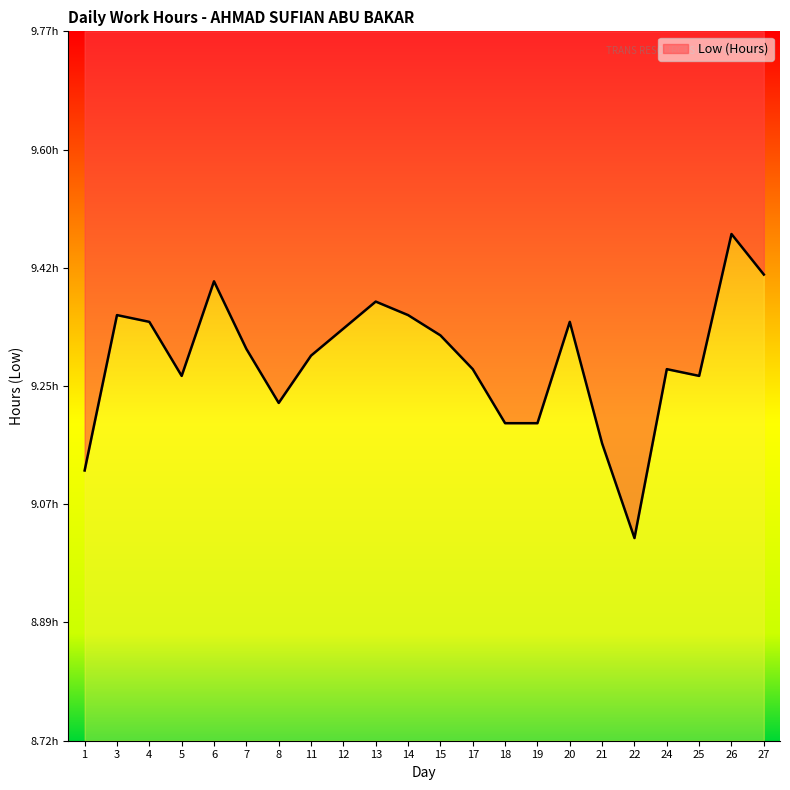

Rank the categories by value from highest to lowest.

26, 27, 6, 13, 3, 14, 4, 20, 12, 15, 7, 11, 17, 24, 5, 25, 8, 18, 19, 21, 1, 22